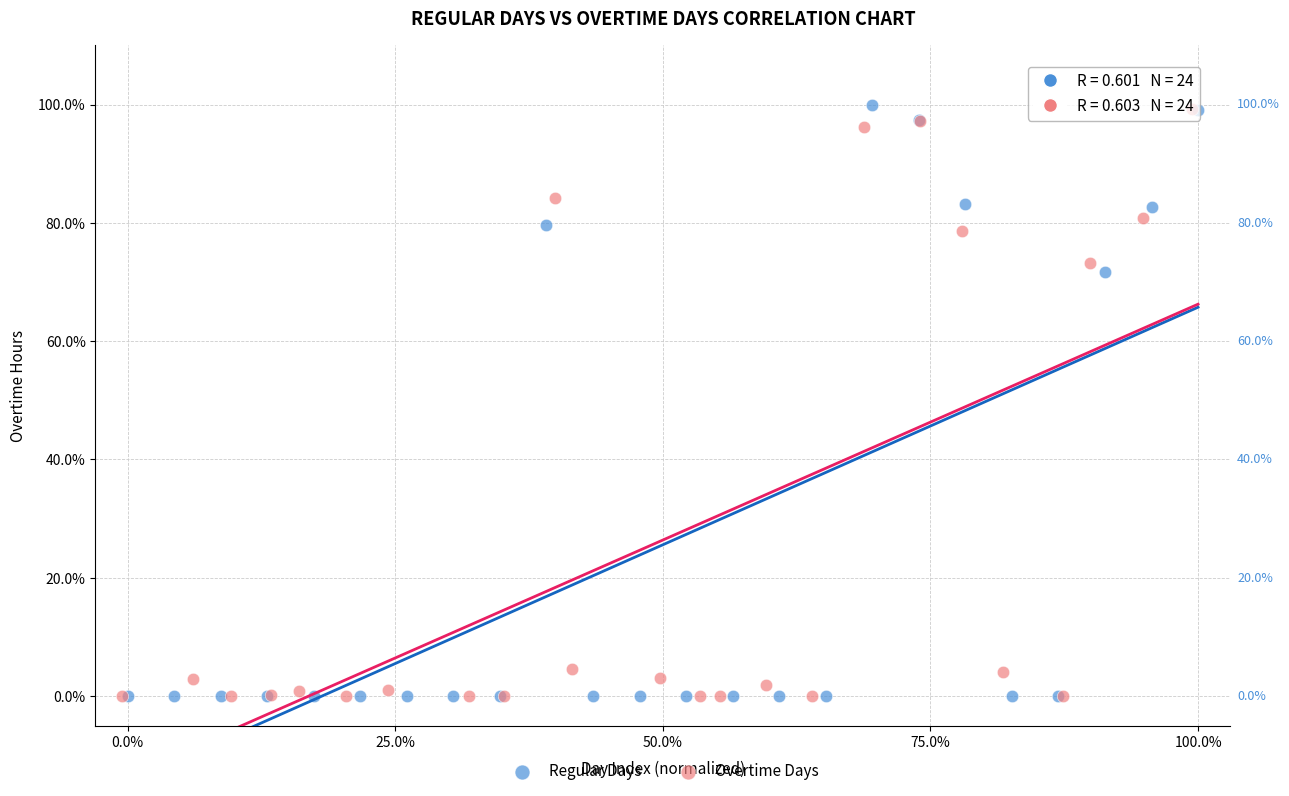

What are all the series names shown in the legend?

Regular Days, Overtime Days